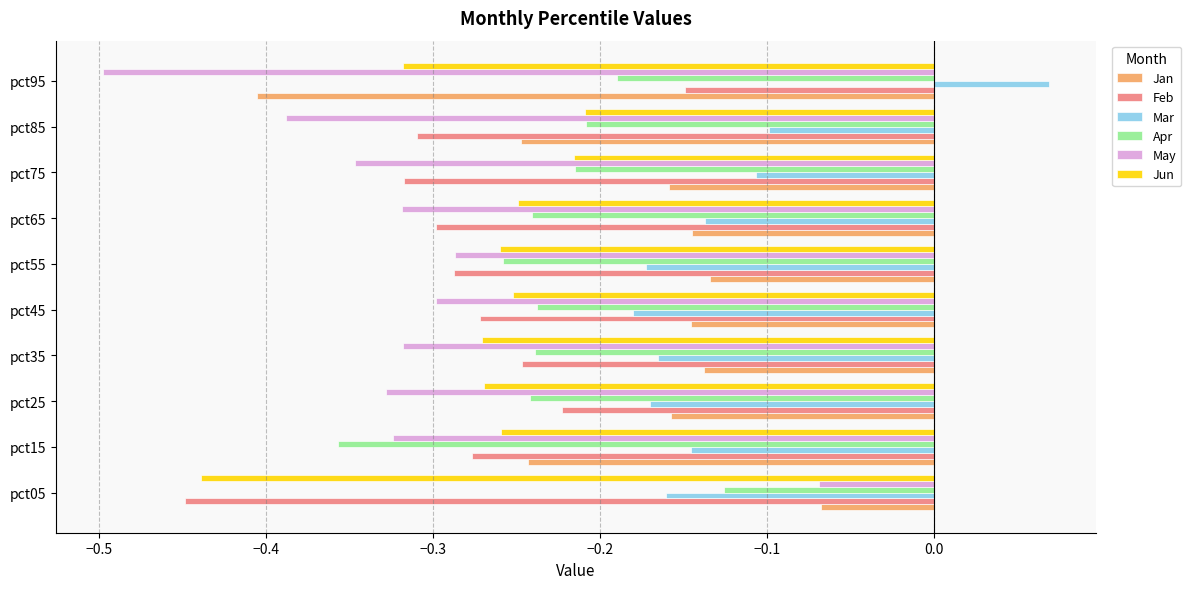

What are all the series names shown in the legend?

Jan, Feb, Mar, Apr, May, Jun